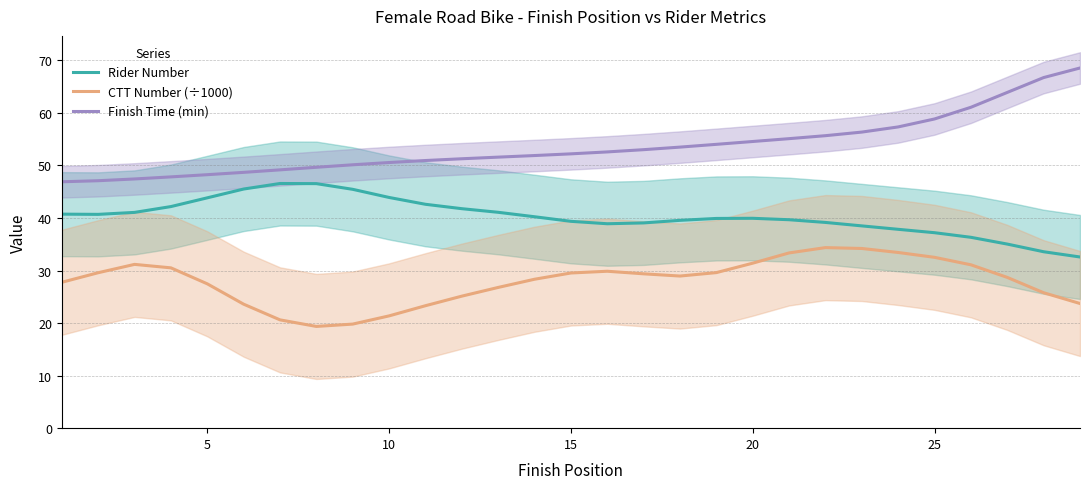

How many interior local valleys does the Rider Number series have?

2